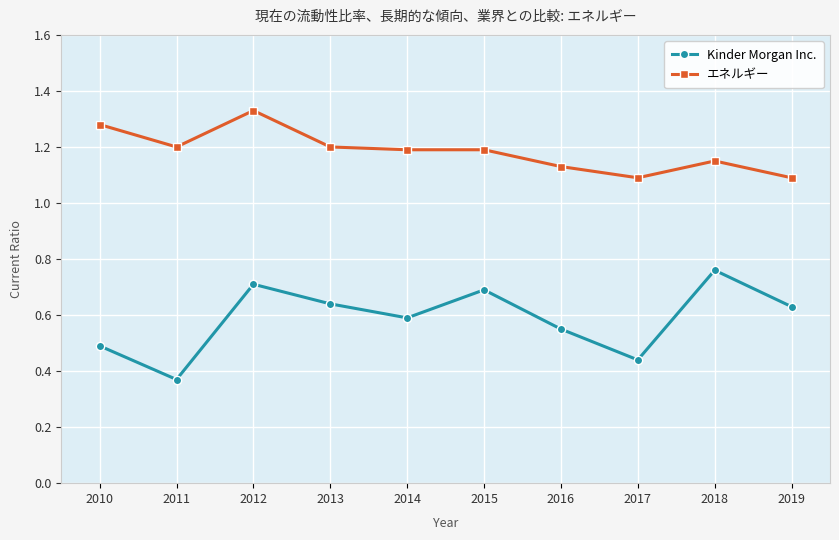

How many Kinder Morgan Inc. values are between 0 and 1?

10